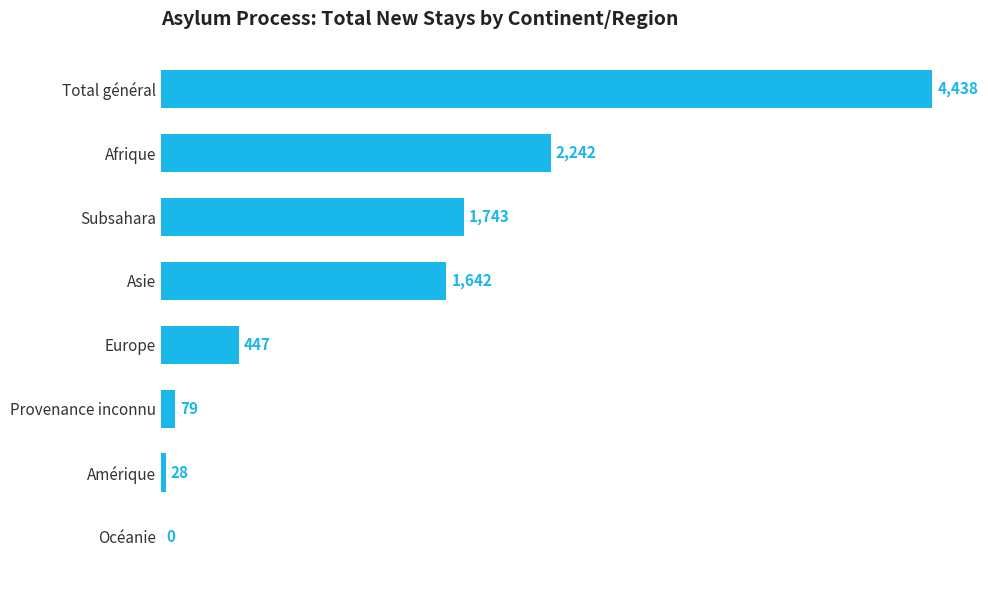

What is the sum of the values at Amérique and Océanie?

28